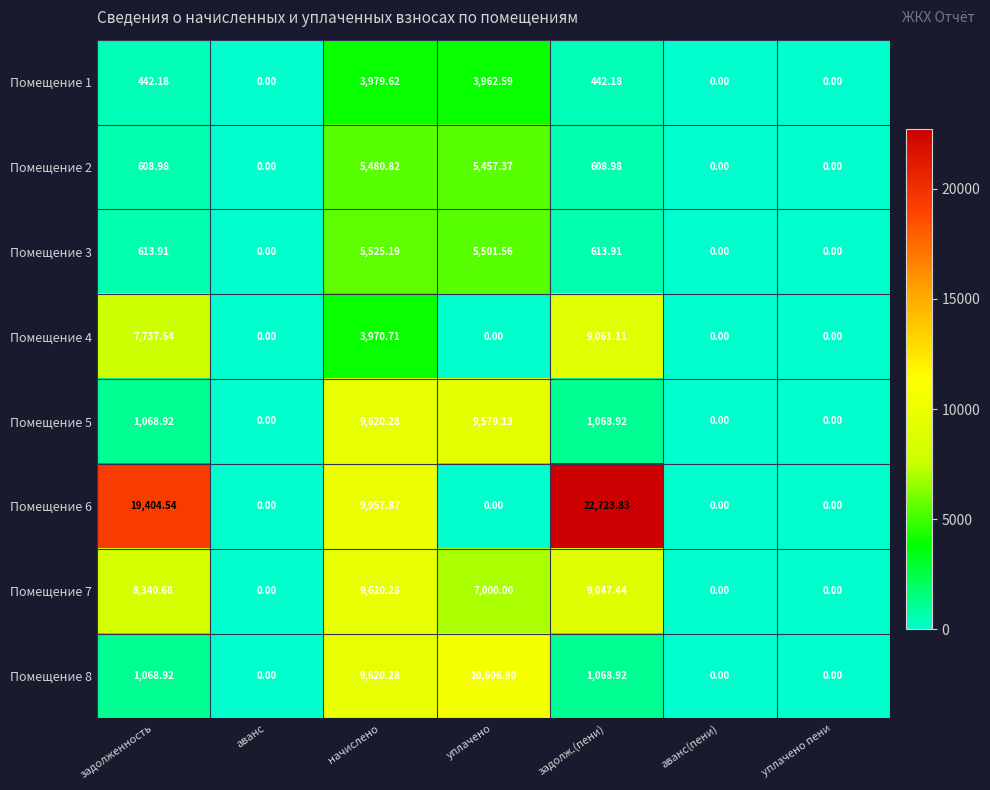

Which category has the highest value in the Помещение 2 series?

начислено